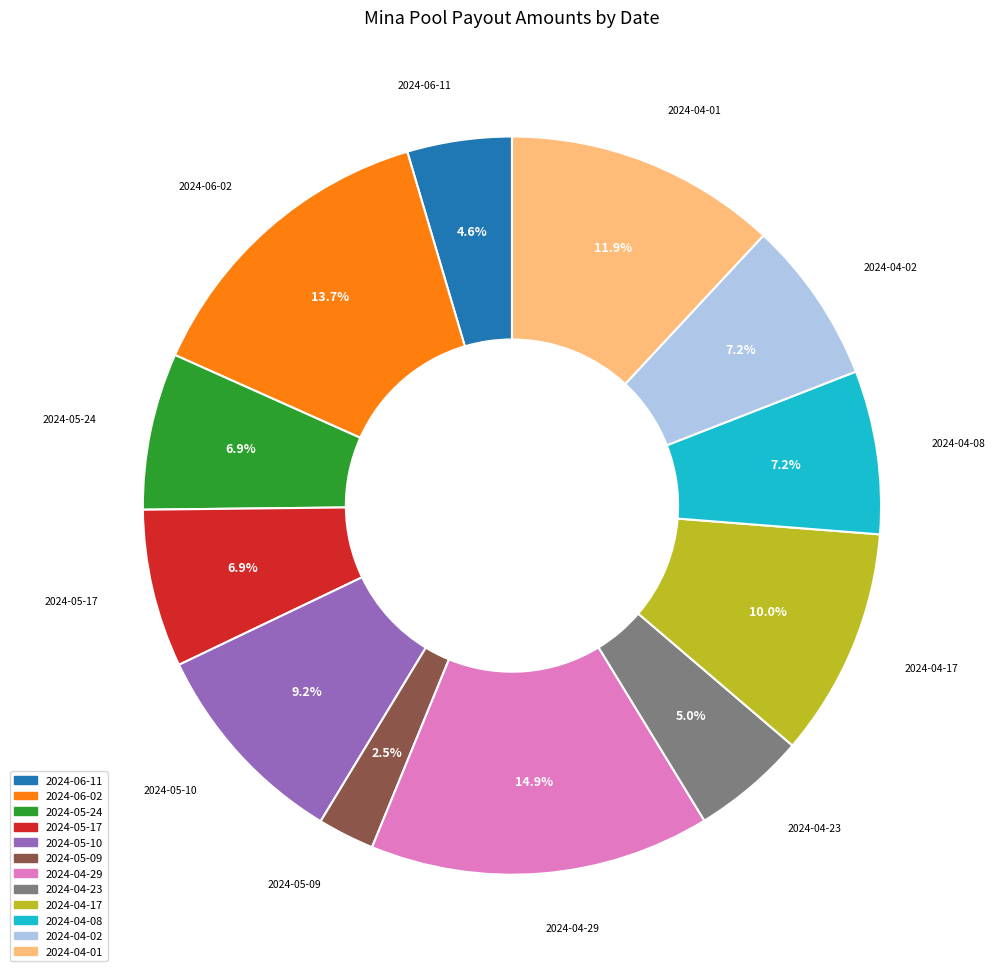

The 2024-04-29 slice represents 1% of the pie. True or false?

False